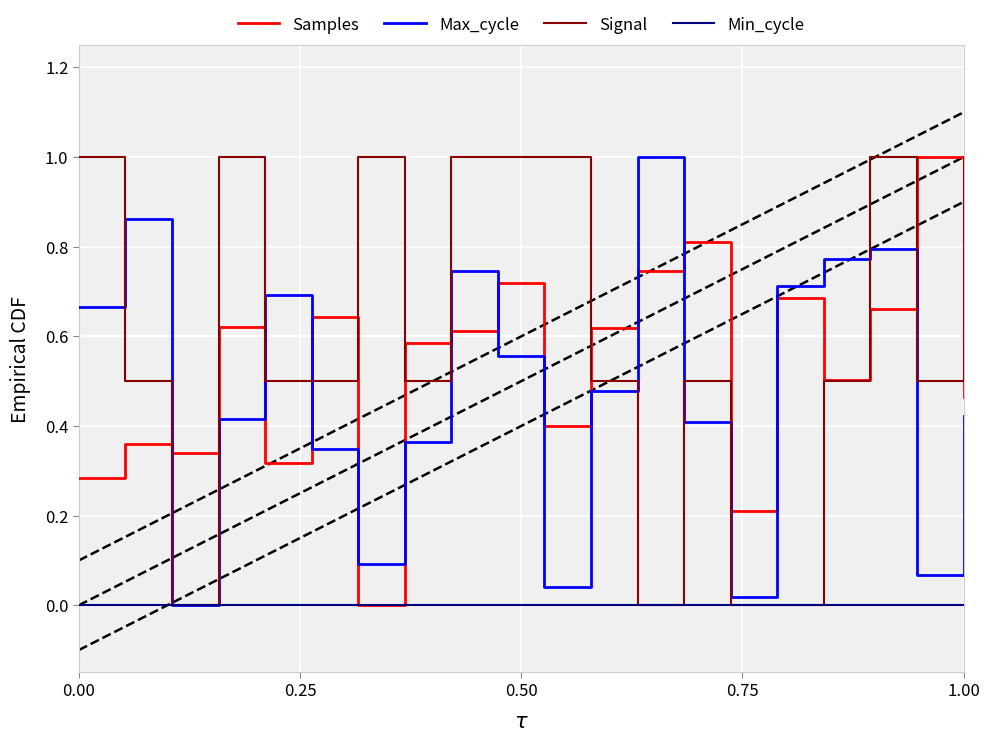

True or false: Min_cycle has more than 1 interior local peaks.

False